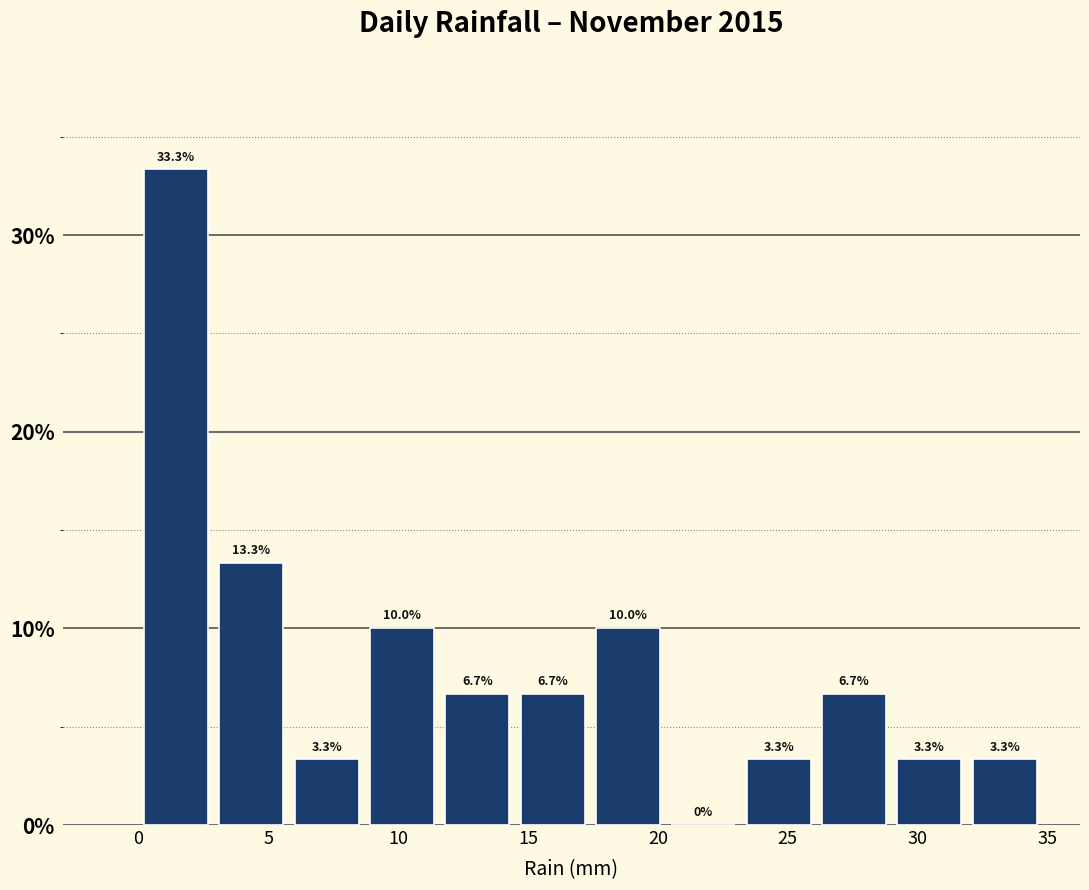

How tall is the bar that spans 31.9 to 34.8 on the x-axis? The bar edges are not printed on the chart, so give them approximately, as read against the axis.

3.3